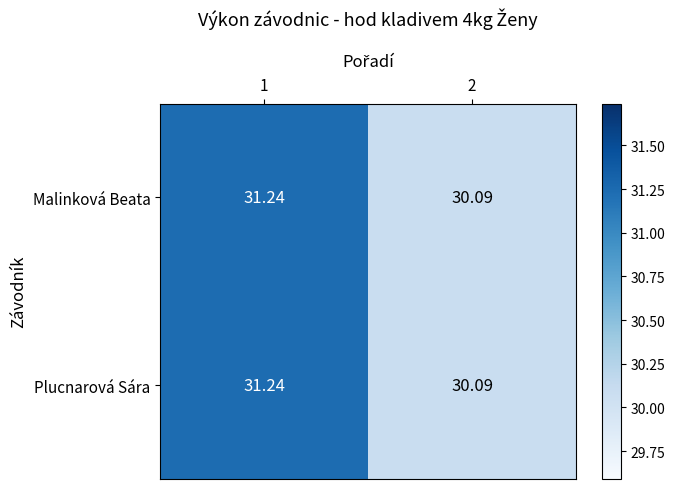

Reading left to right, what are all the values shown in this chart?

Malinková Beata: 1=31.2	2=30.1
Plucnarová Sára: 1=31.2	2=30.1